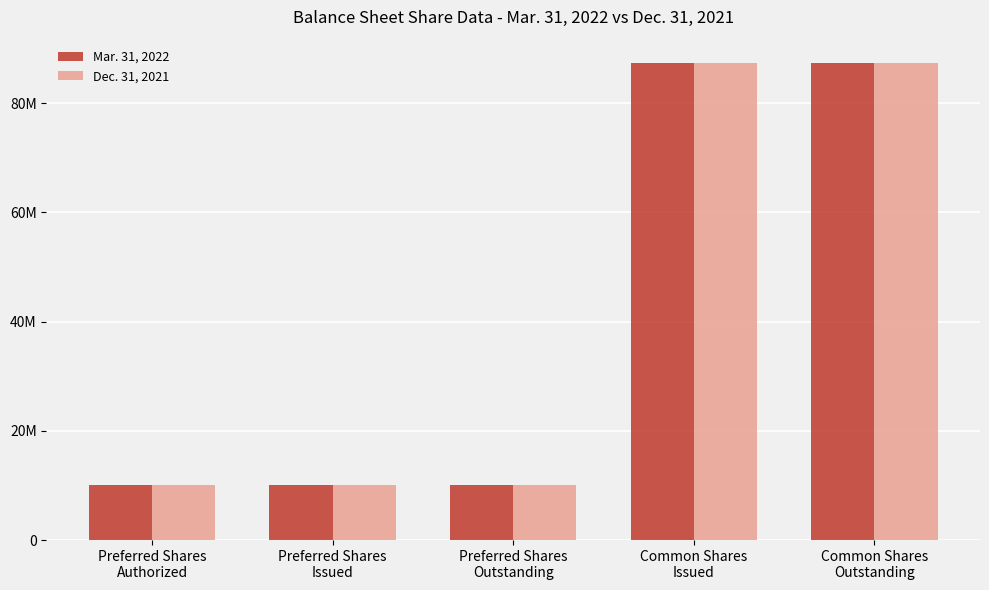

What is the difference between the second highest and second lowest values in the Dec. 31, 2021 series?

77230654